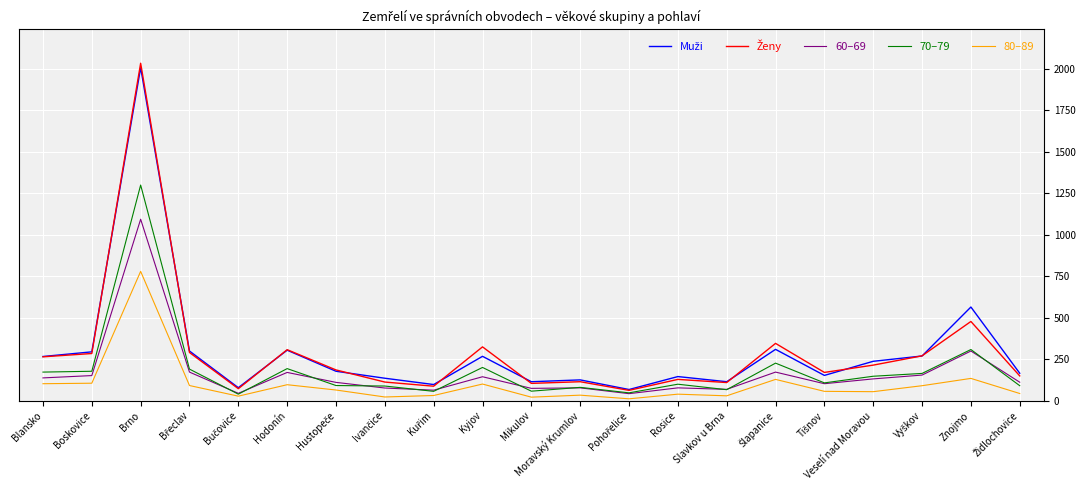

At which category is the sum across all series the highest?

Brno